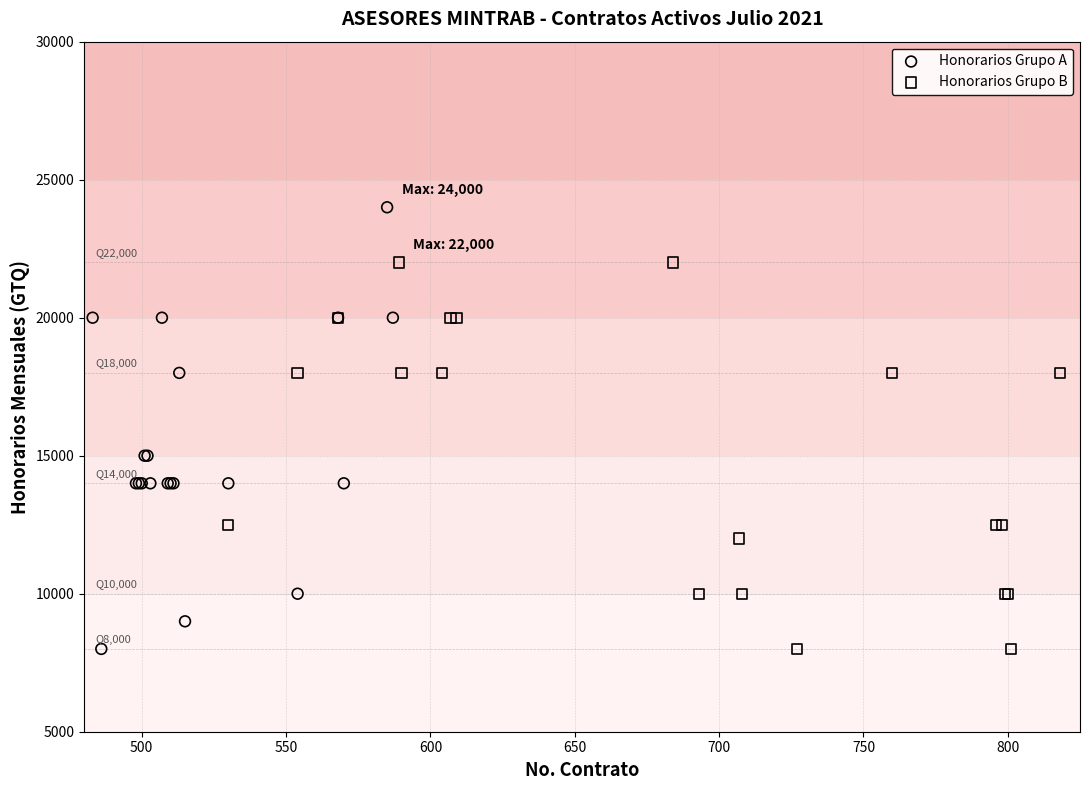

Which series contains the highest Y value?

Honorarios Grupo A